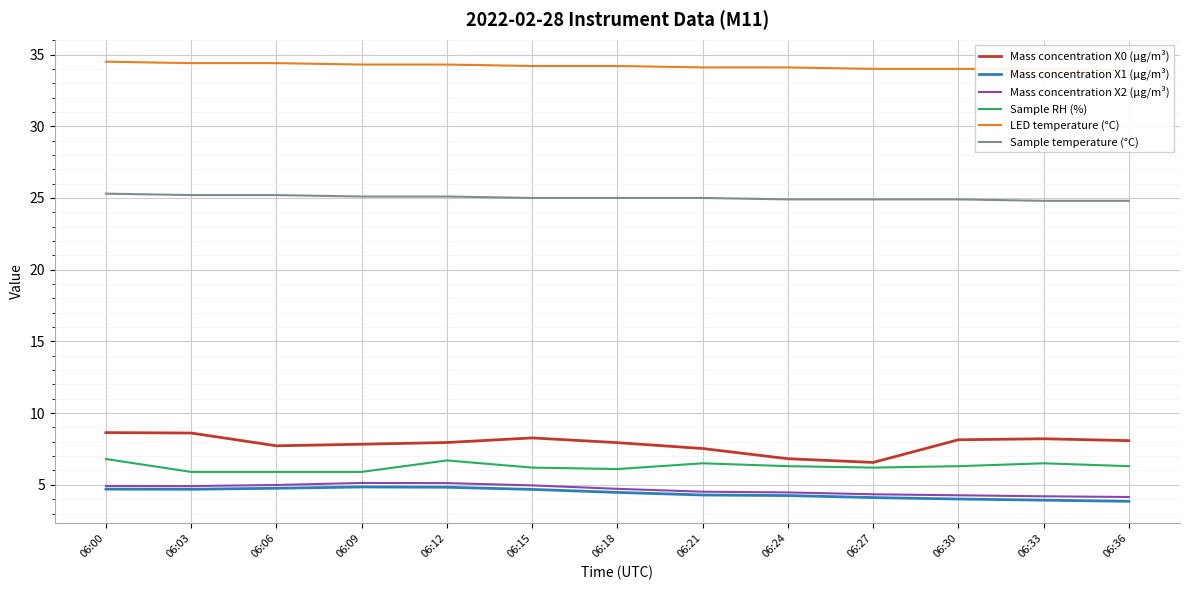

What is the sum of the Sample RH (%) values at 06:03 and 06:21?

12.4